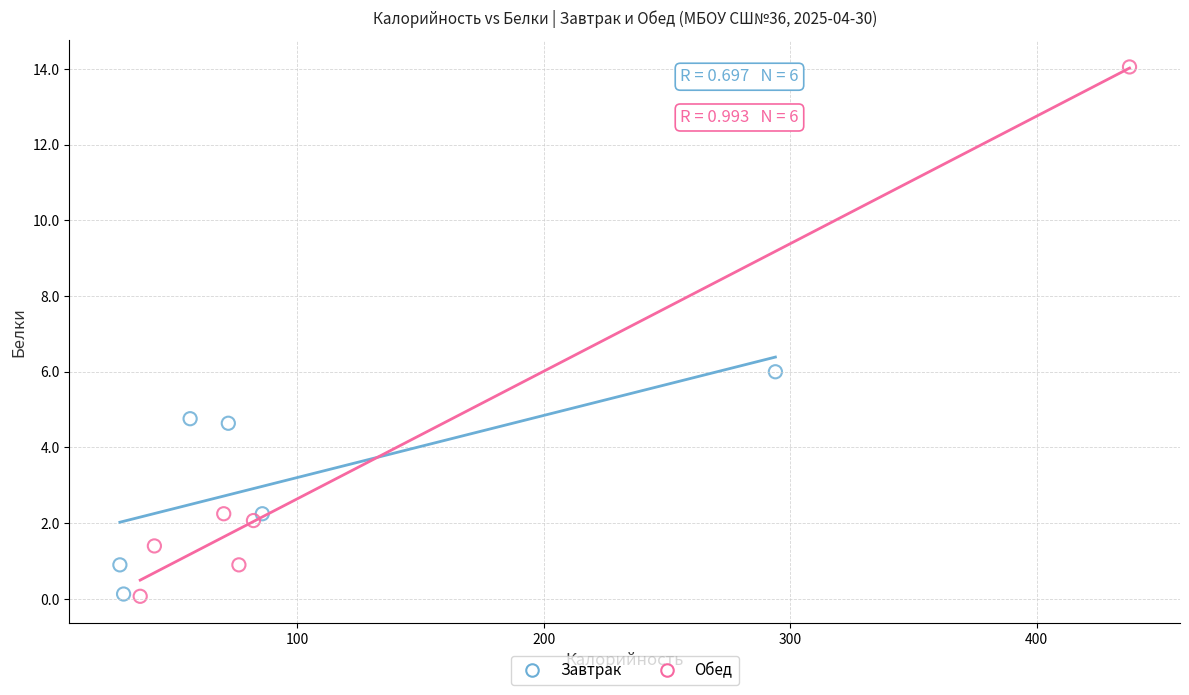

What are all the series names shown in the legend?

Завтрак, Обед